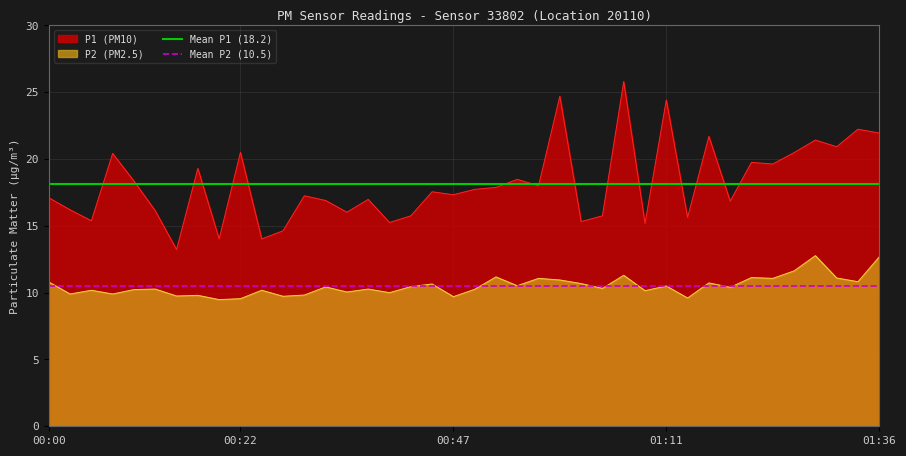

True or false: P1 (PM10) and P2 (PM2.5) cross at least once.

False